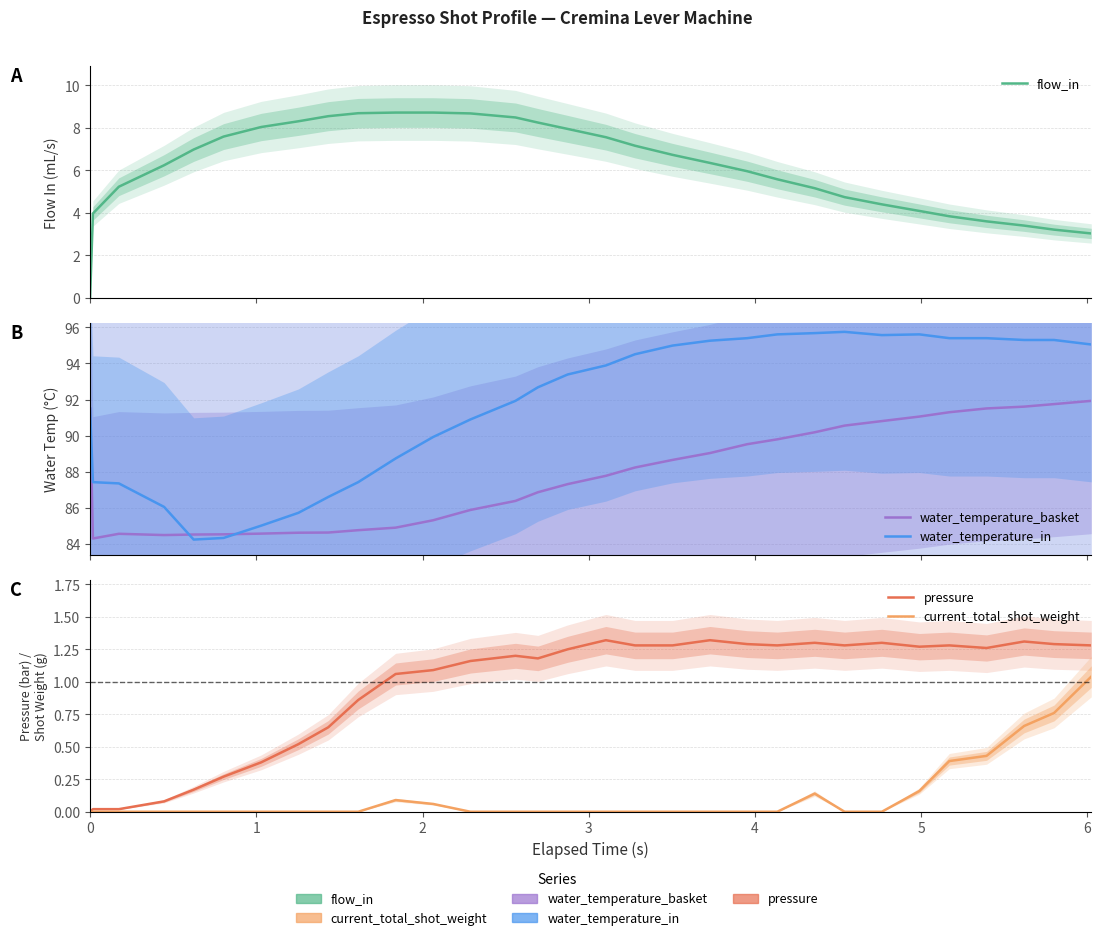

How many values in the water_temperature_in series are below 93?

15